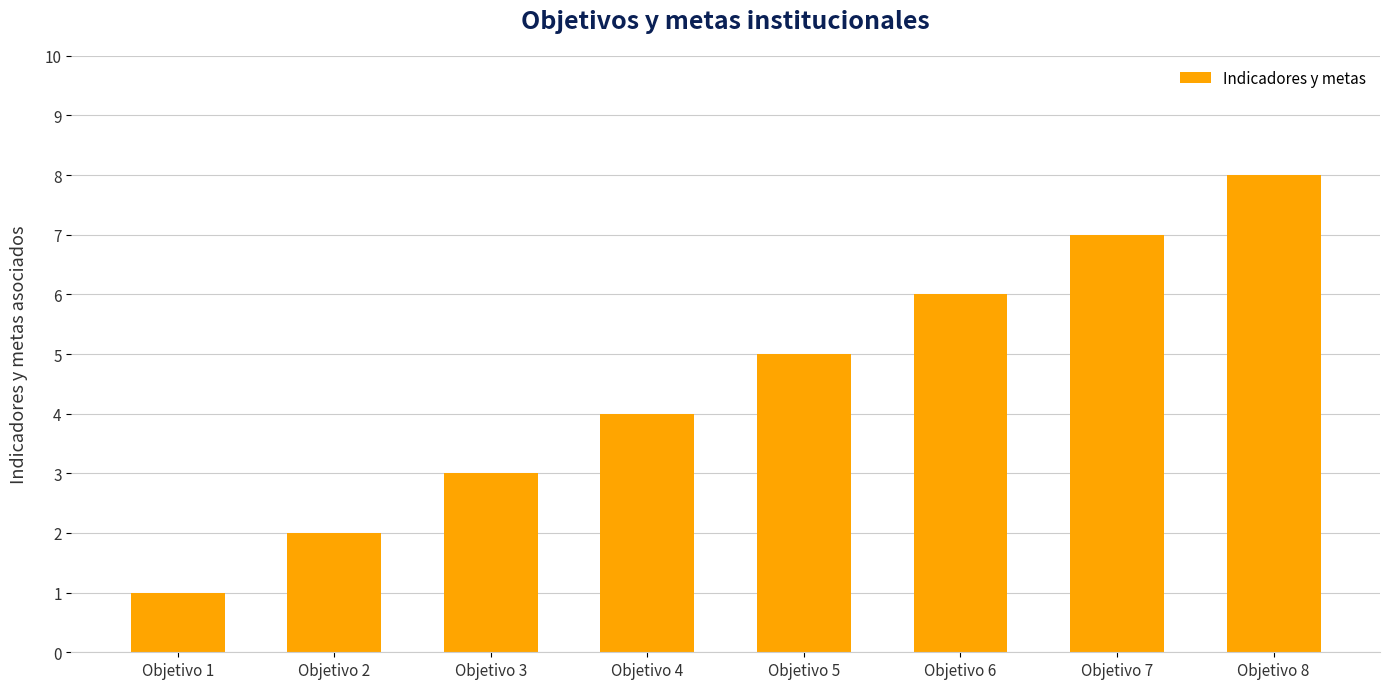

What value does the data have at Objetivo 3?

3